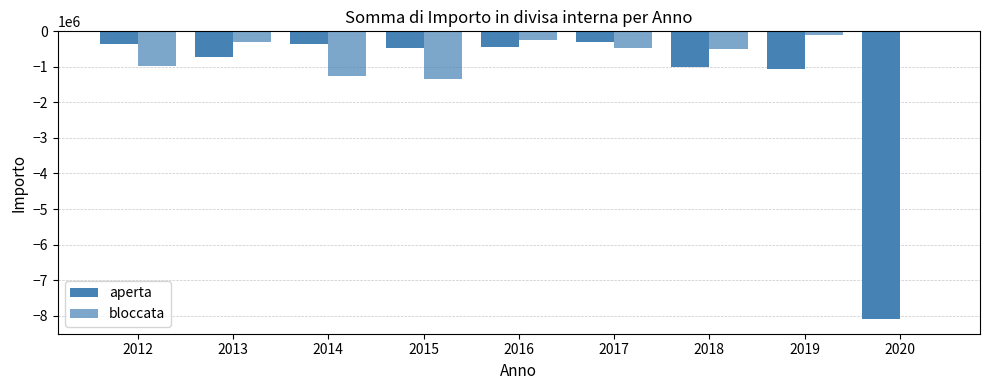

How many groups of bars are there?

9